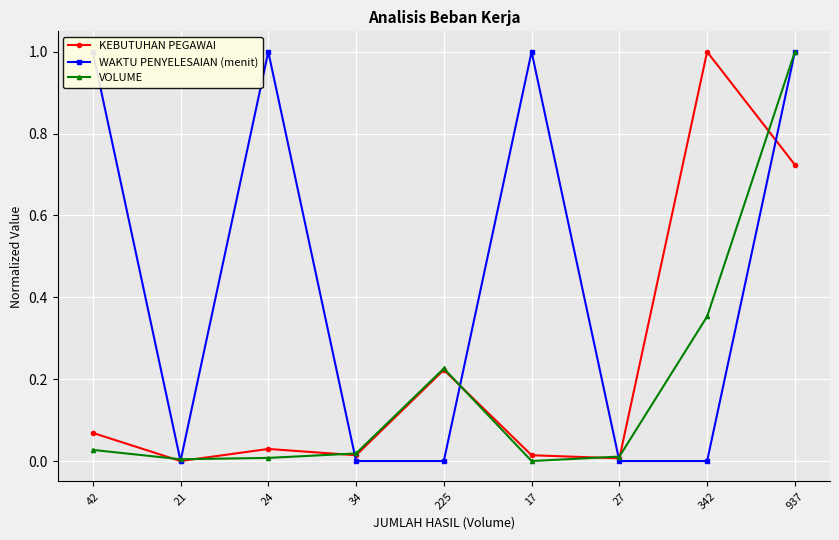

Reading right to left, list all the values displayed in this chart.

KEBUTUHAN PEGAWAI: 0.7	1.0	0.0	0.0	0.2	0.0	0.0	0.0	0.1
WAKTU PENYELESAIAN (menit): 1.0	0.0	0.0	1.0	0.0	0.0	1.0	0.0	1.0
VOLUME: 1.0	0.4	0.0	0.0	0.2	0.0	0.0	0.0	0.0